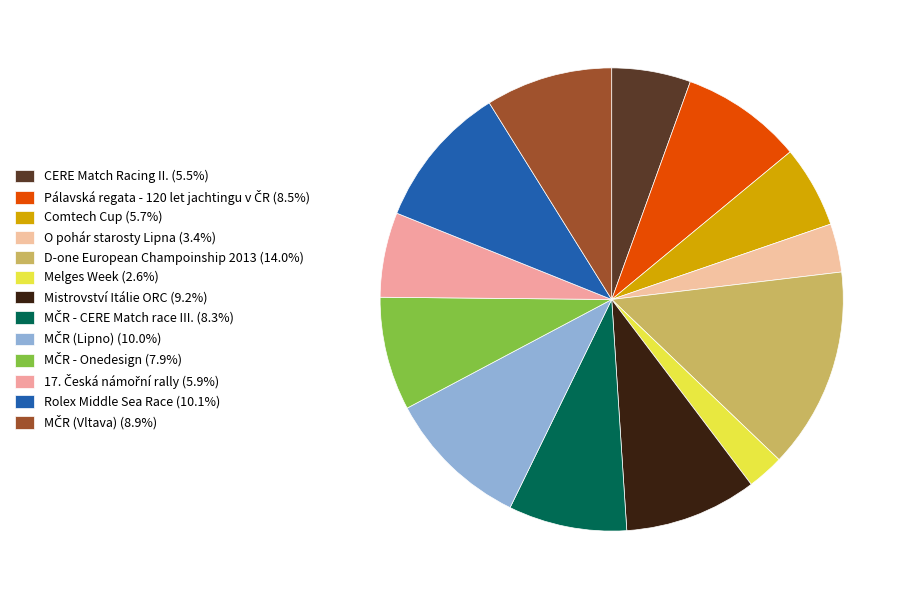

How many slices are in this pie chart?

13